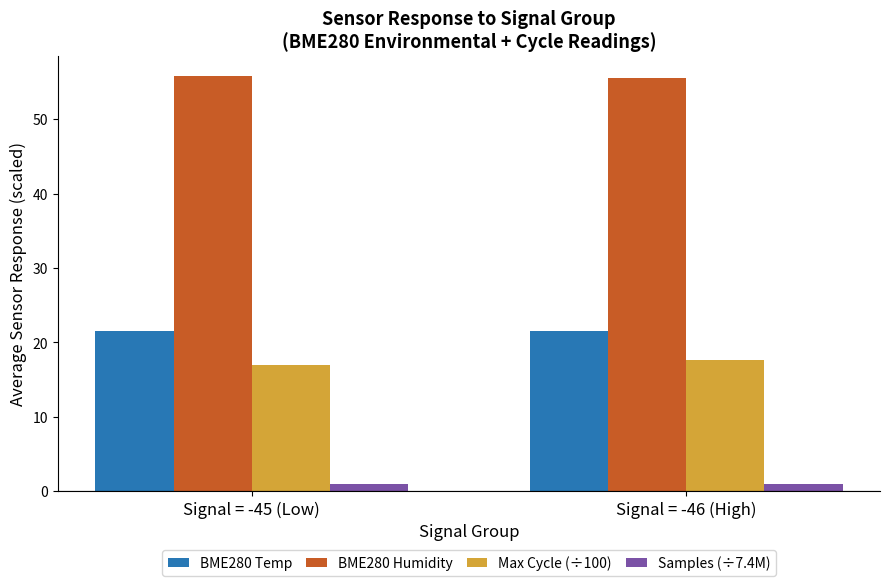

How many data points in Samples (÷7.4M) are less than 1?

1